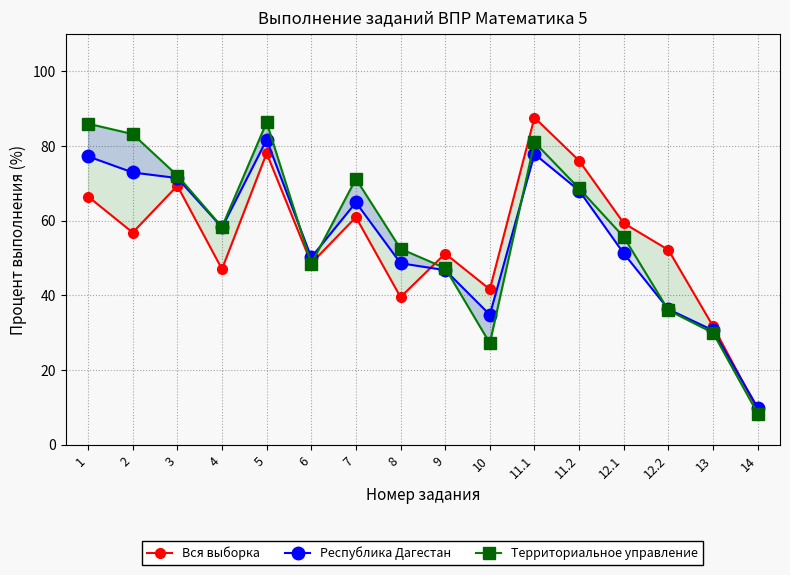

Which category has the highest value across all series?

11.1